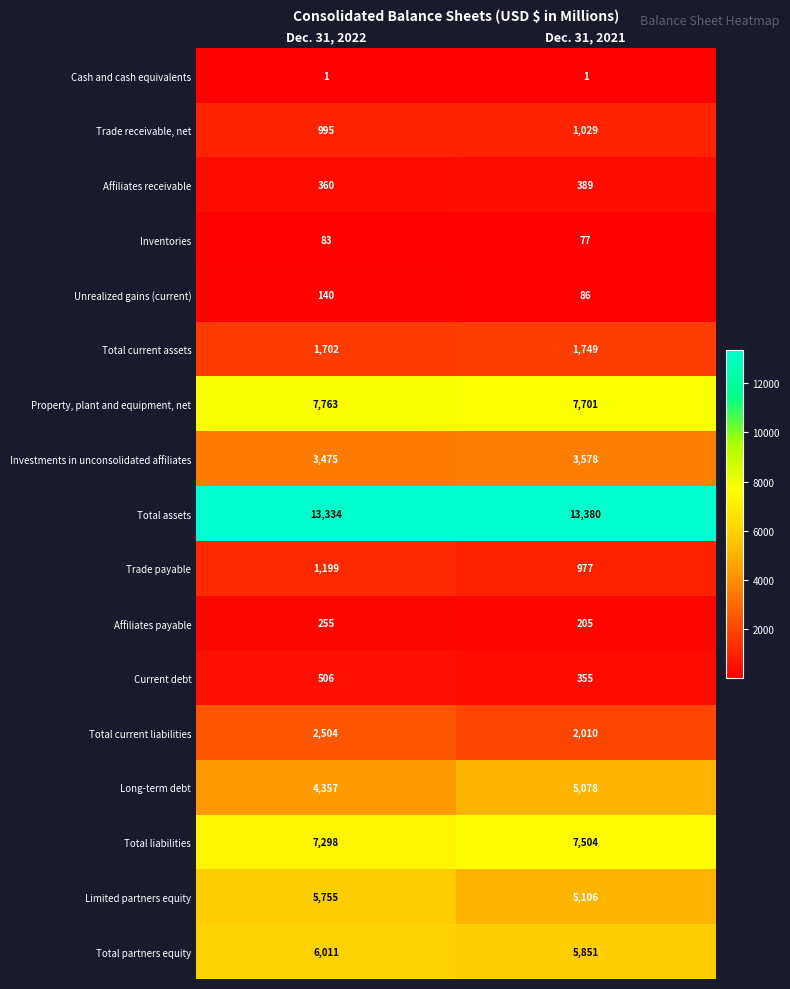

Which category has the lowest value in the Property, plant and equipment, net series?

Dec. 31, 2021